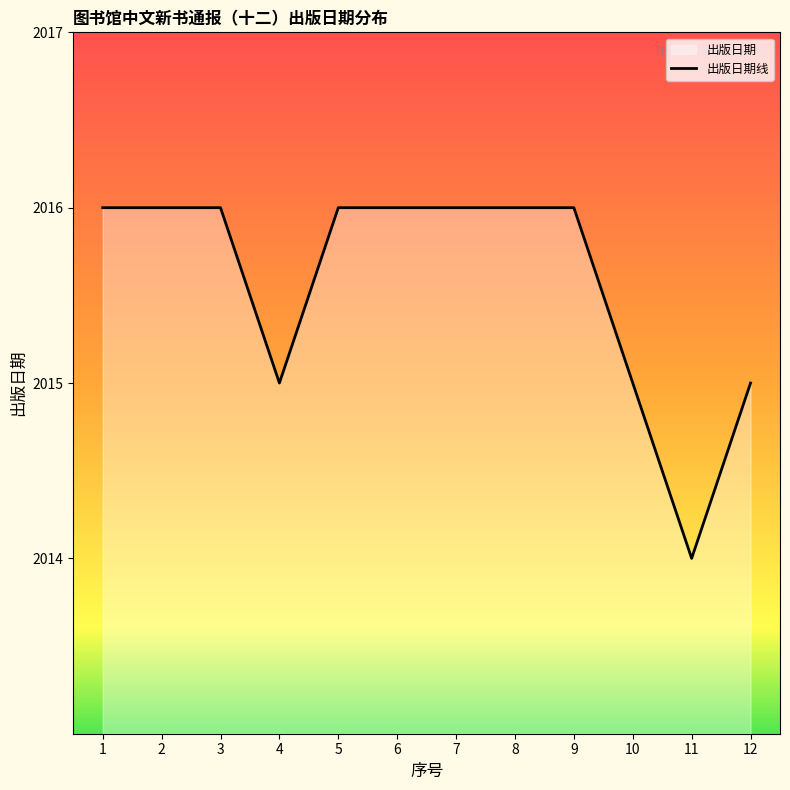

What is the maximum value shown in the chart?

2016